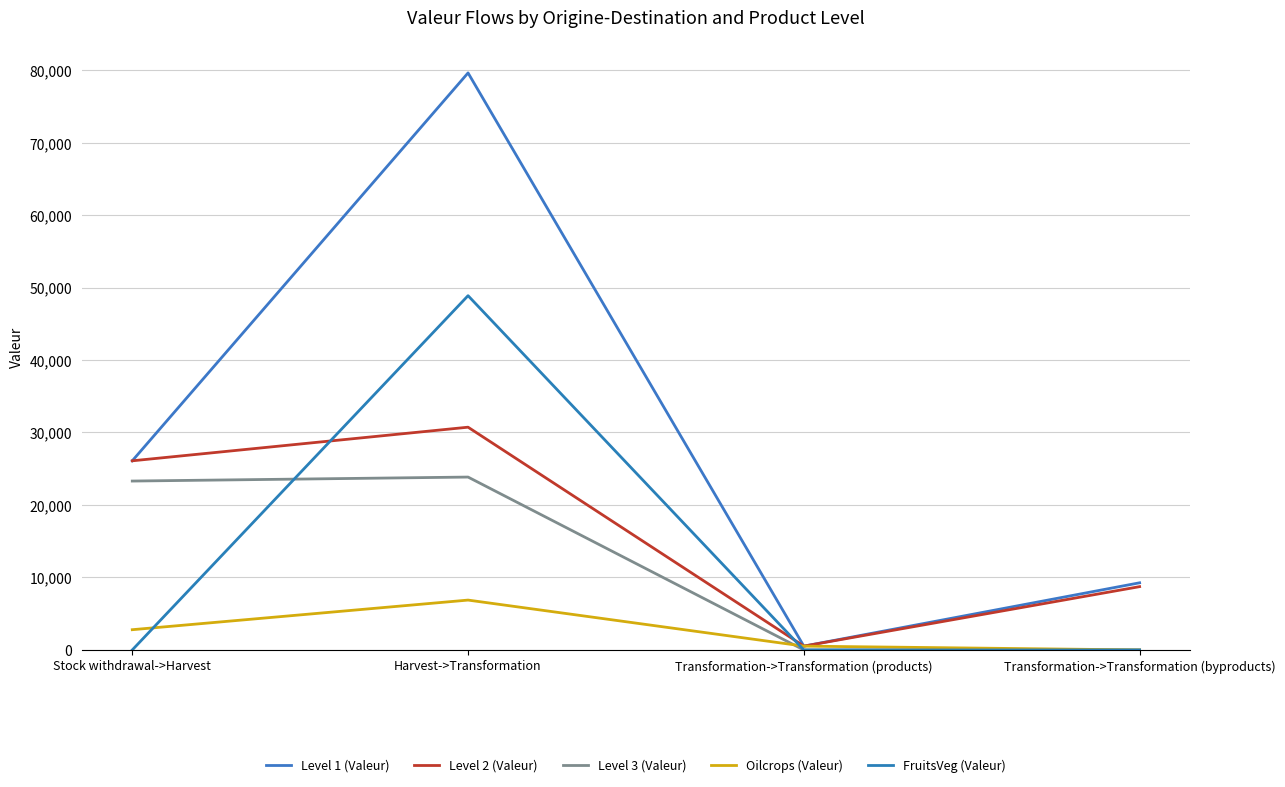

How many lines are shown in the chart?

5